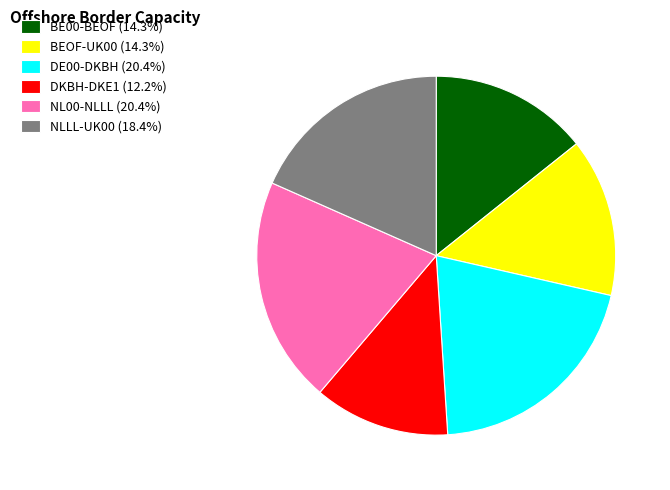

How many slices are in this pie chart?

6